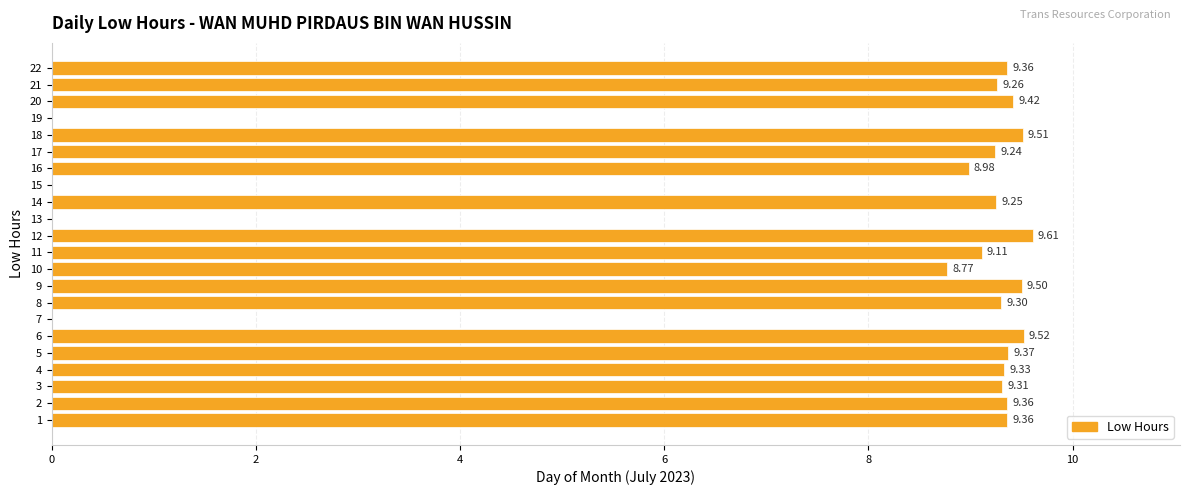

Count the number of categories in the chart.

22